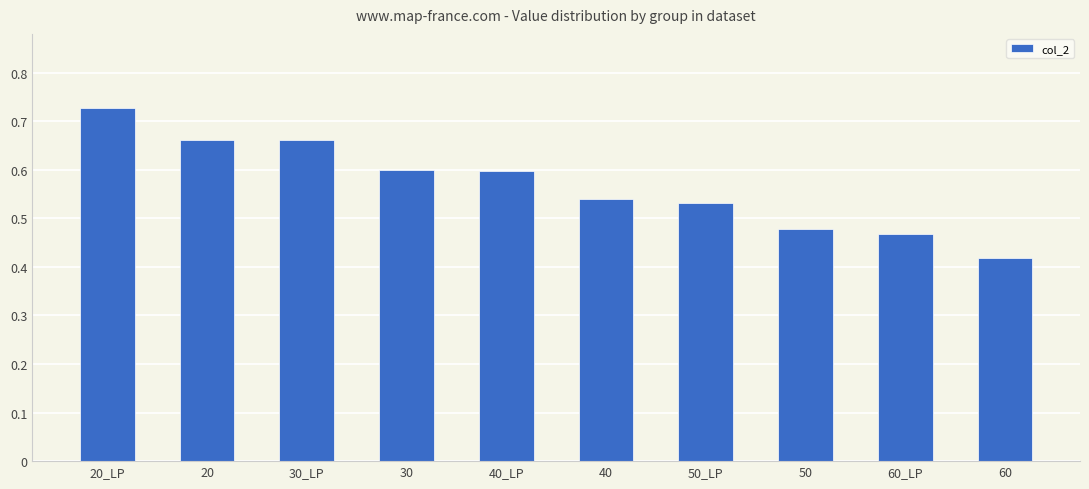

What position from the right is 30_LP?

8